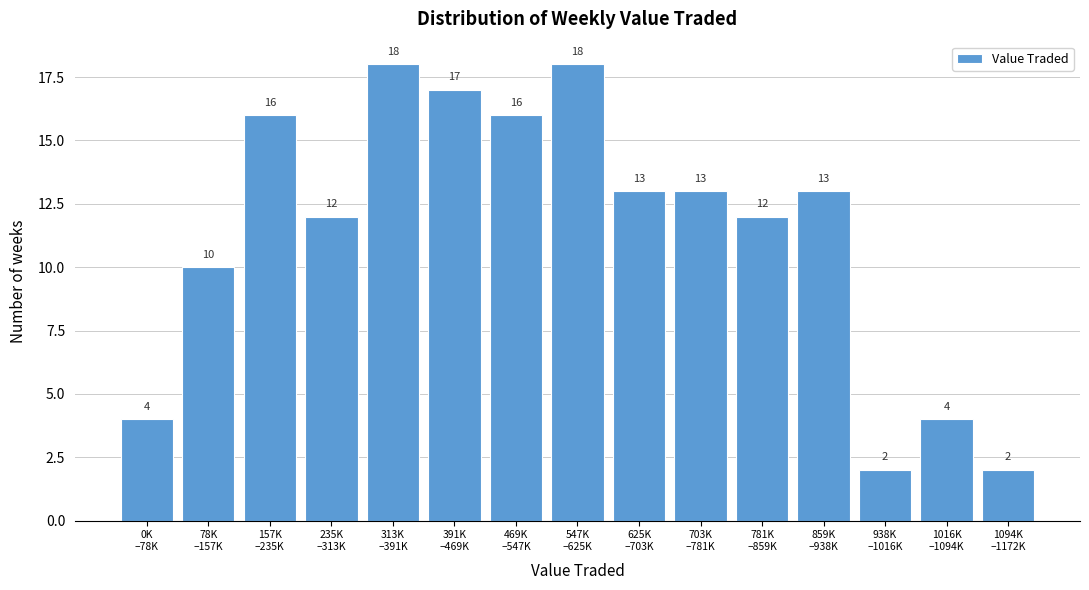

What is the average value?

11